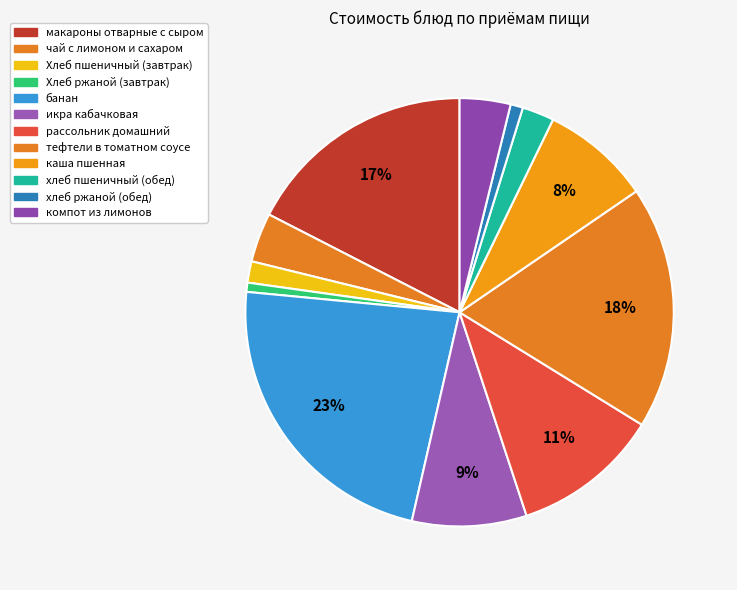

To the nearest percent, what is the average slice percentage?

8%